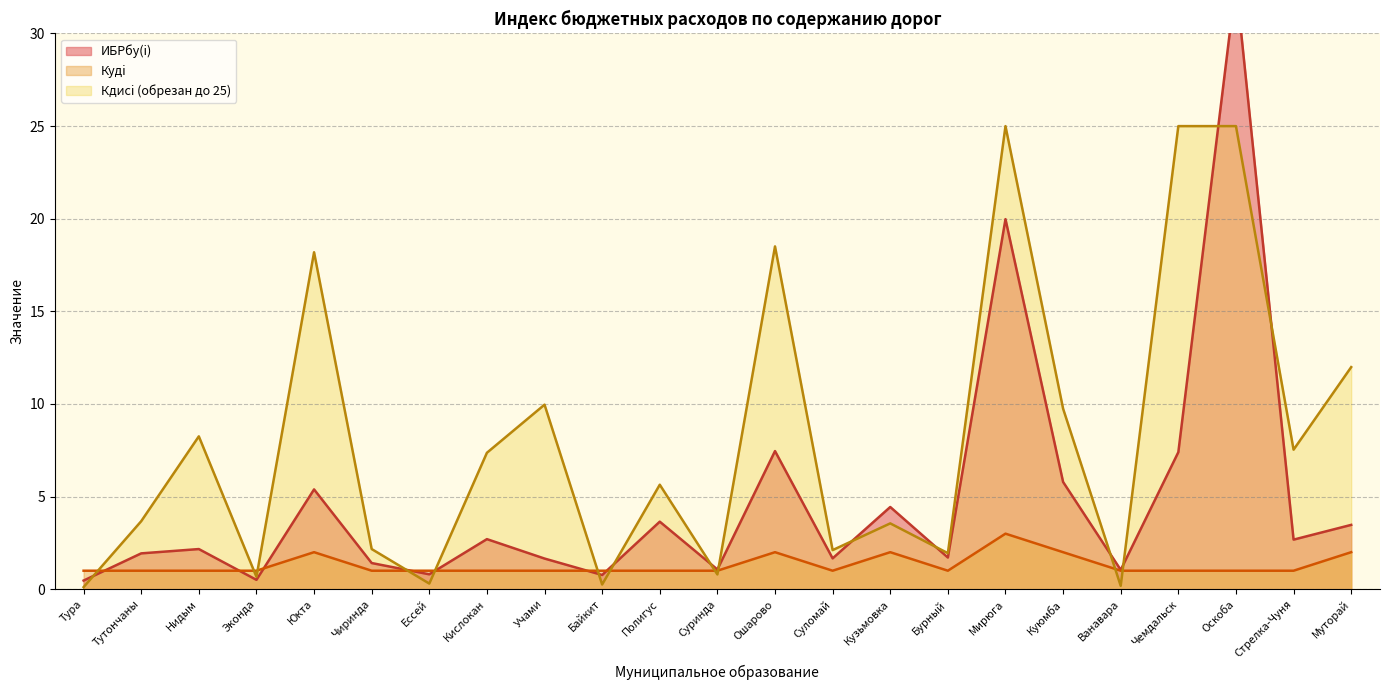

Where is the first local minimum for Кудi?

Суломай